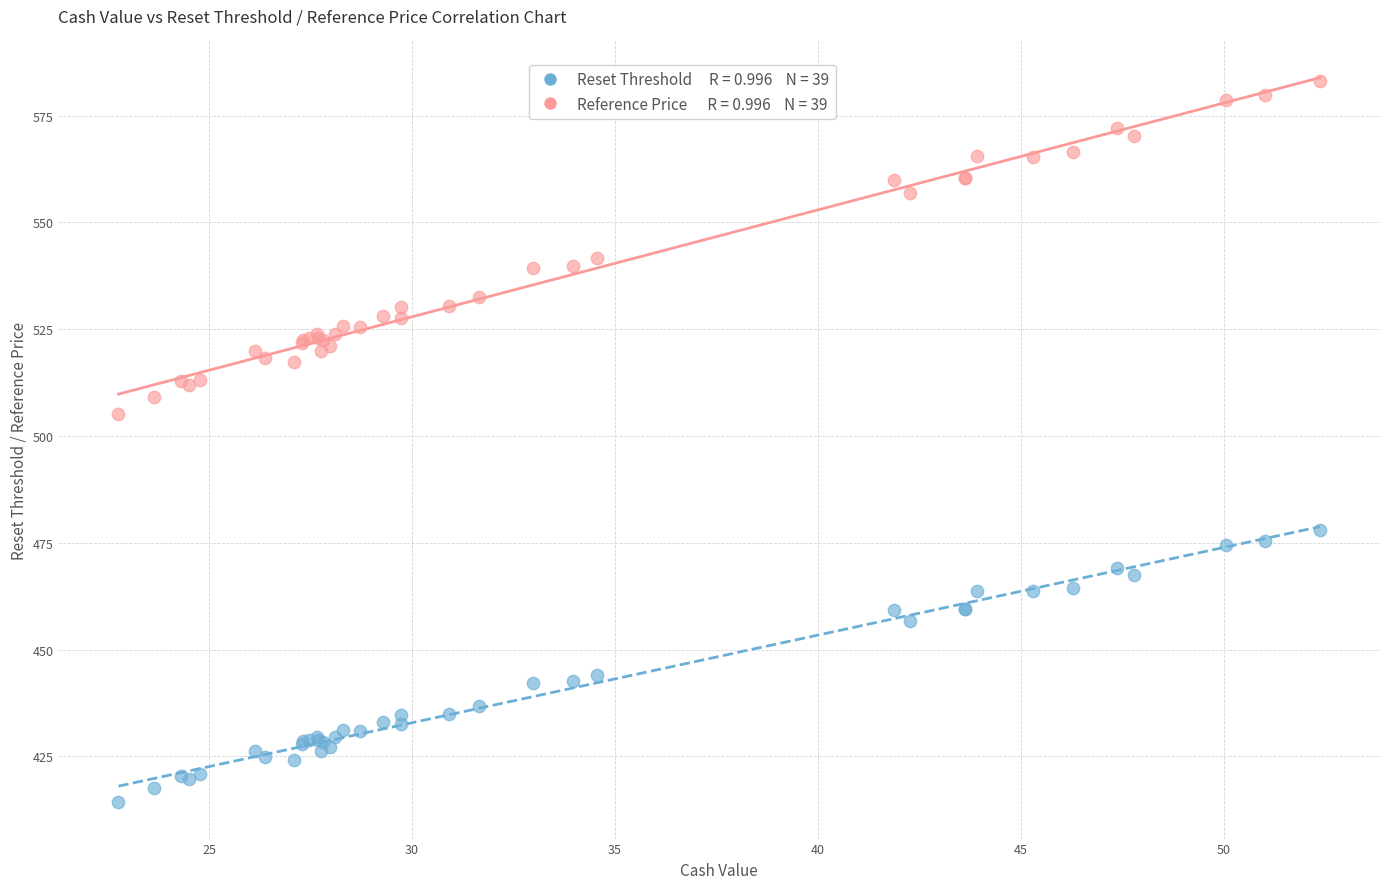

Across all series, what Y value is closest to 498?

505.2